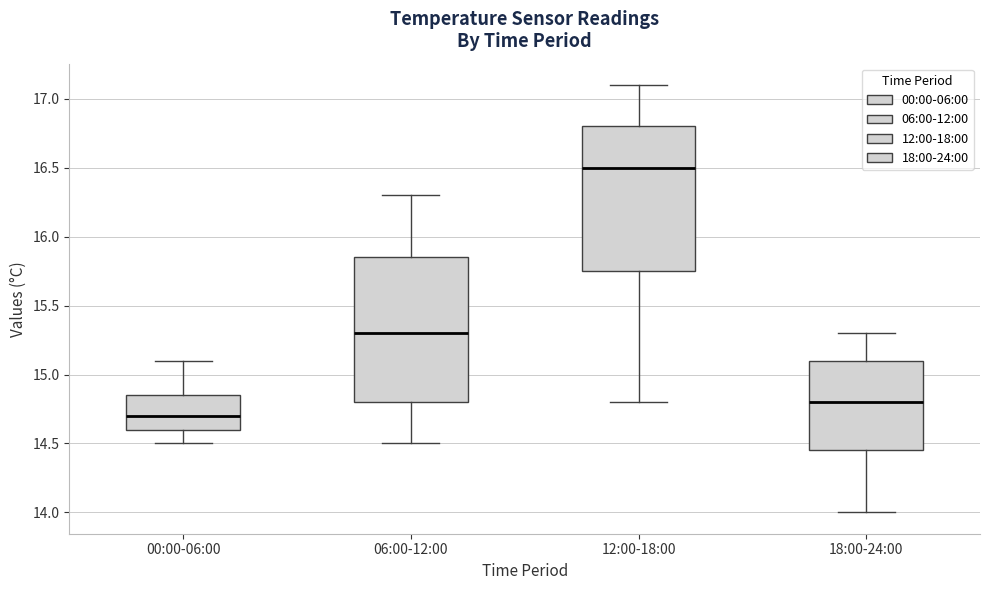

Where is the lower edge of the box for 00:00-06:00 on the y-axis? The values are not printed on the chart, so give them approximately, as read against the axis.

14.60